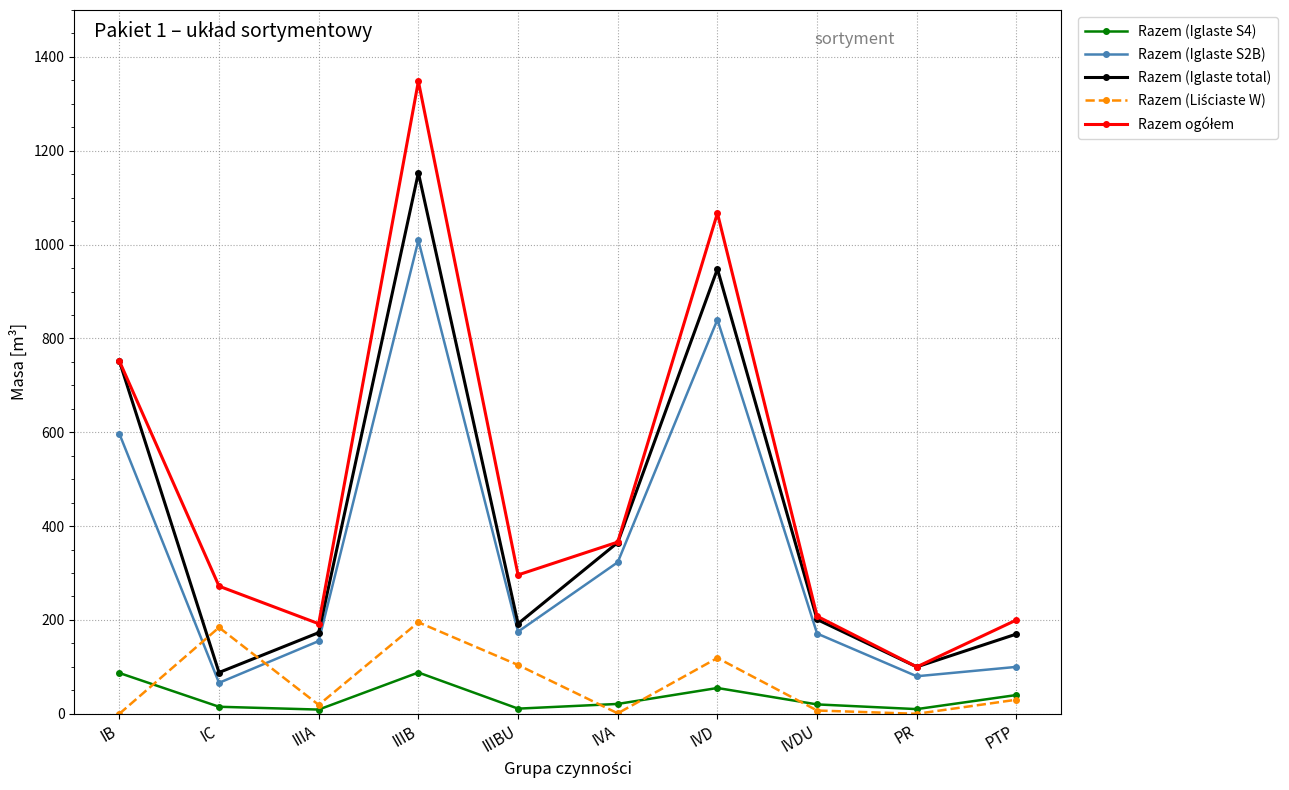

What is the label of the 2nd point from the right?

PR